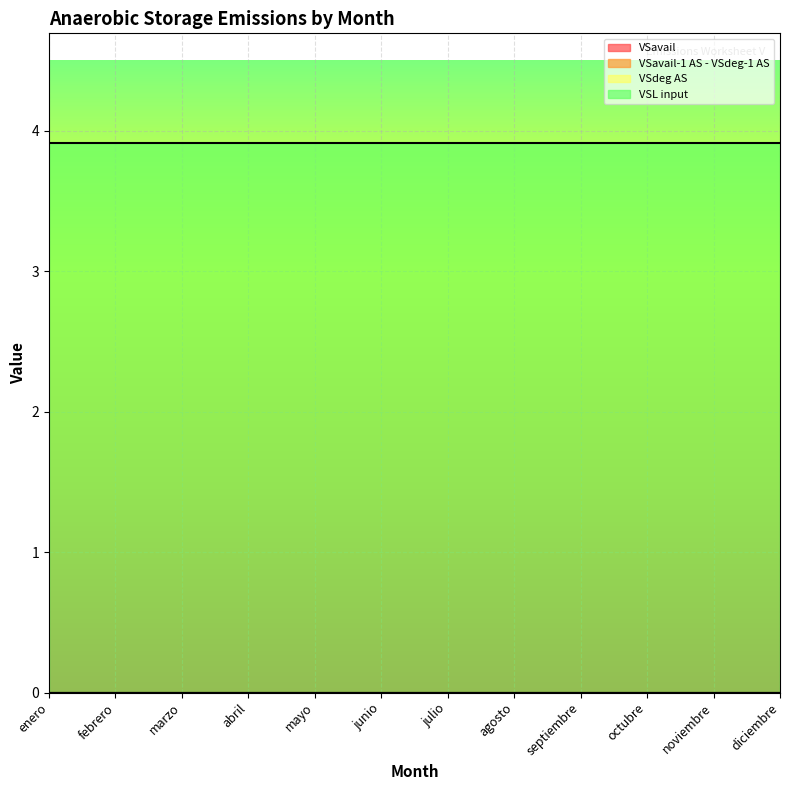

Which series has the largest range (max minus min)?

VSavail